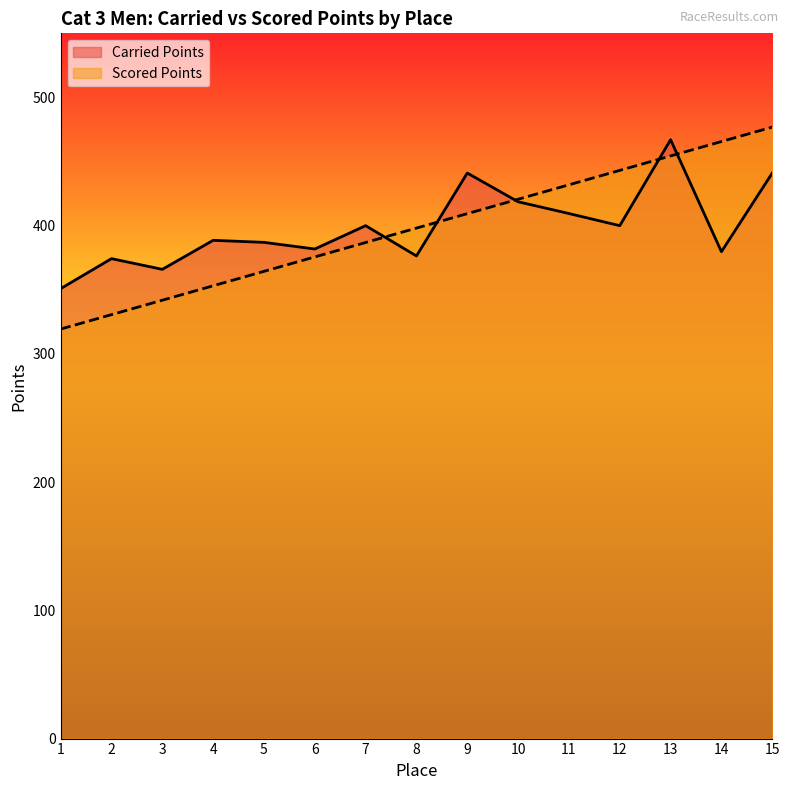

What is the value of the Scored Points point at the 2nd from the left?

330.6